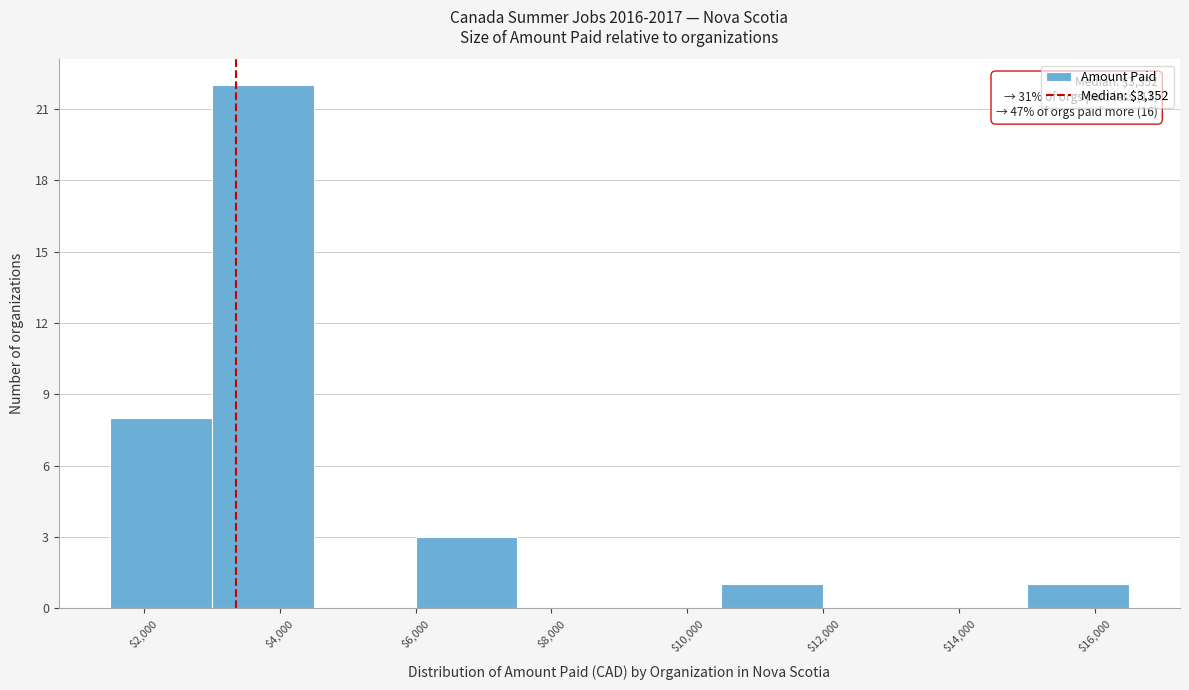

Which range on the x-axis has the tallest bar?

3000 to 4500